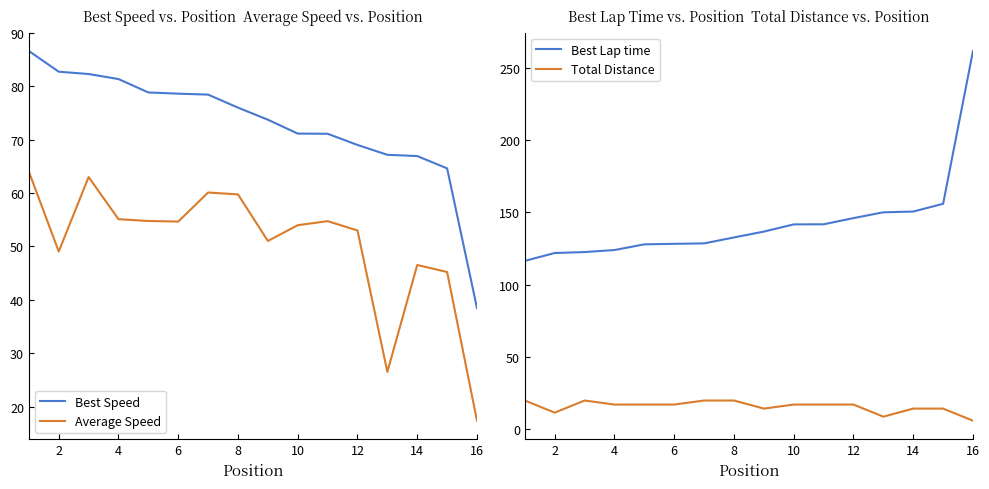

What value does the Best Speed series have at 2?

82.7